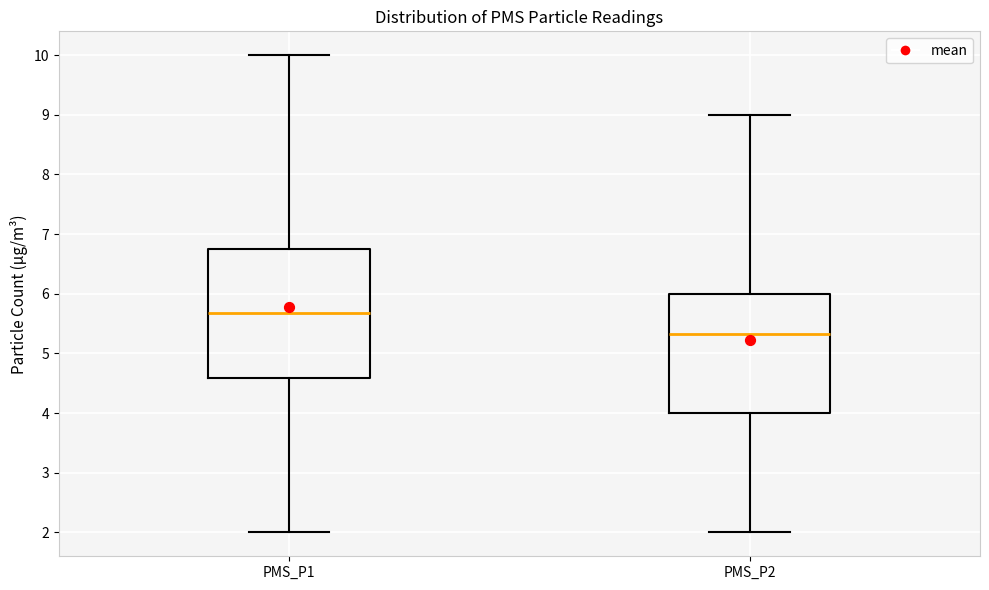

Which box is the tallest, from its lower edge to its upper edge?

PMS_P1